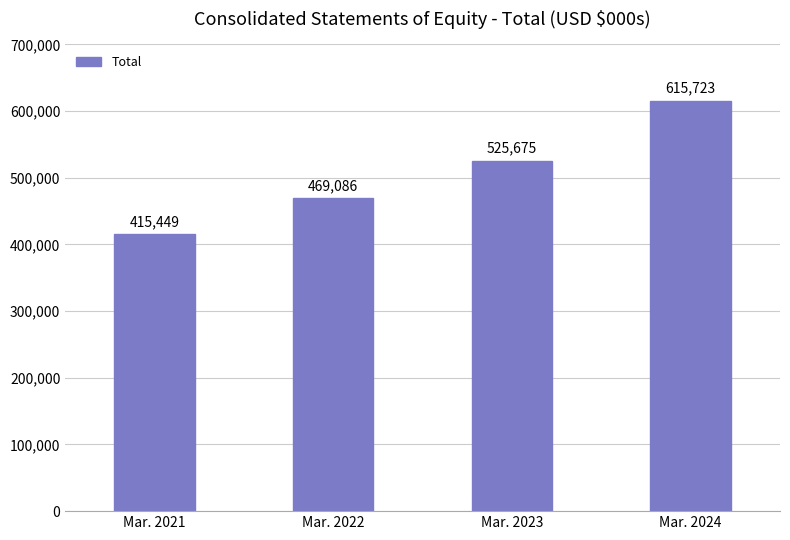

List the labels in order of value, largest first.

Mar. 2024, Mar. 2023, Mar. 2022, Mar. 2021